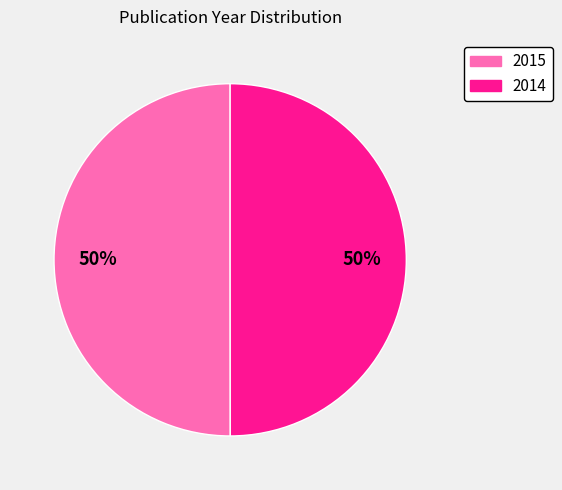

What percentage is the 2015 slice, to the nearest percent?

50%